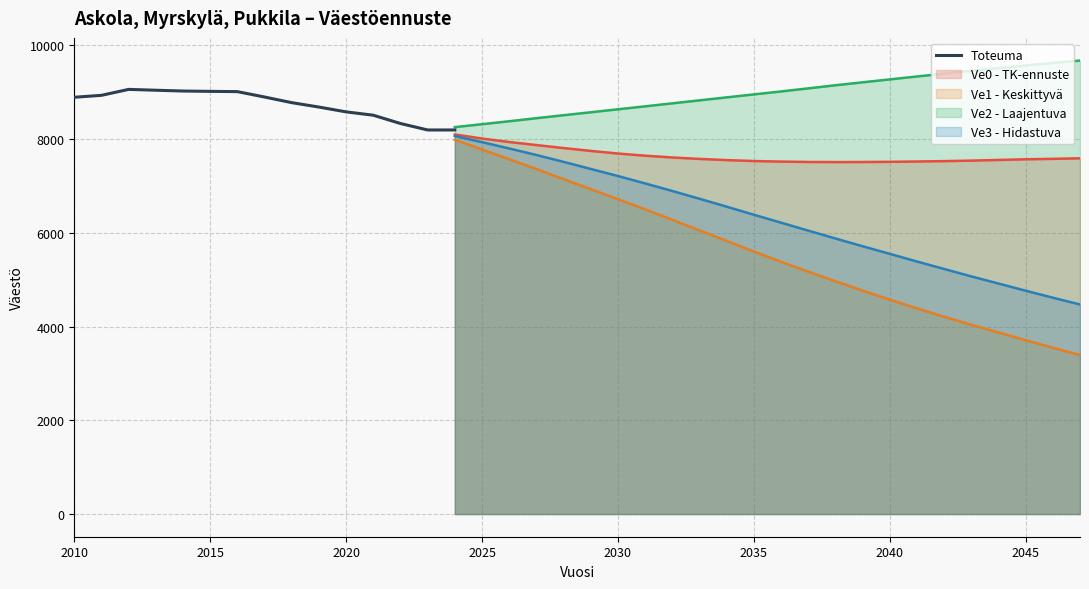

What is the value of the 15th point from the left?

8196